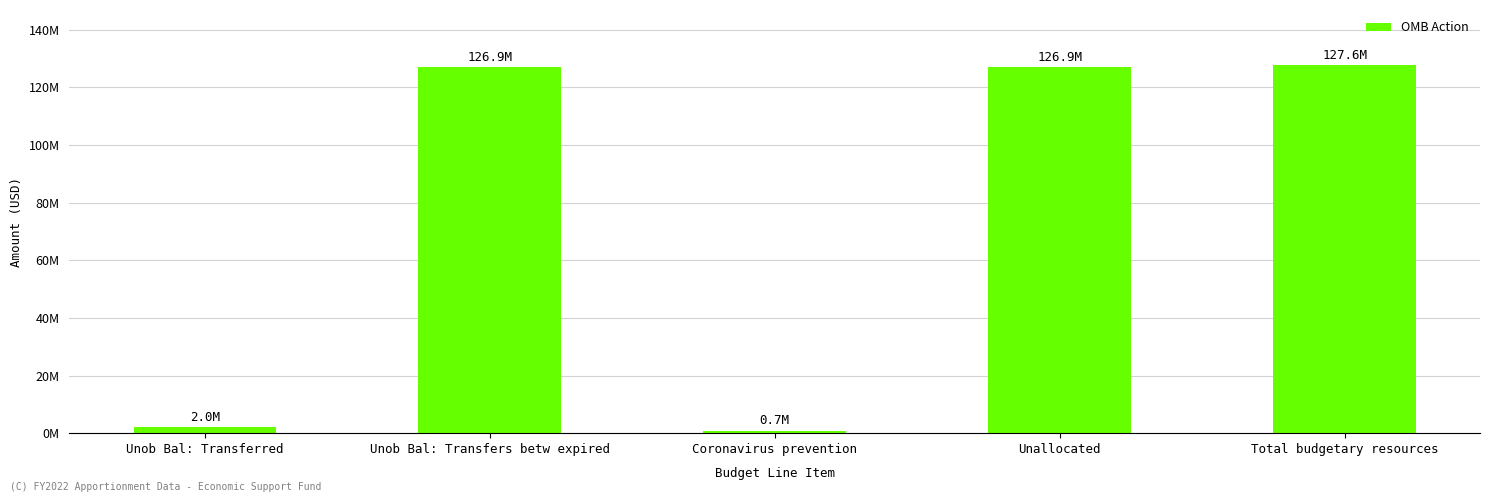

True or false: the data shows 1178743 at Coronavirus prevention.

False